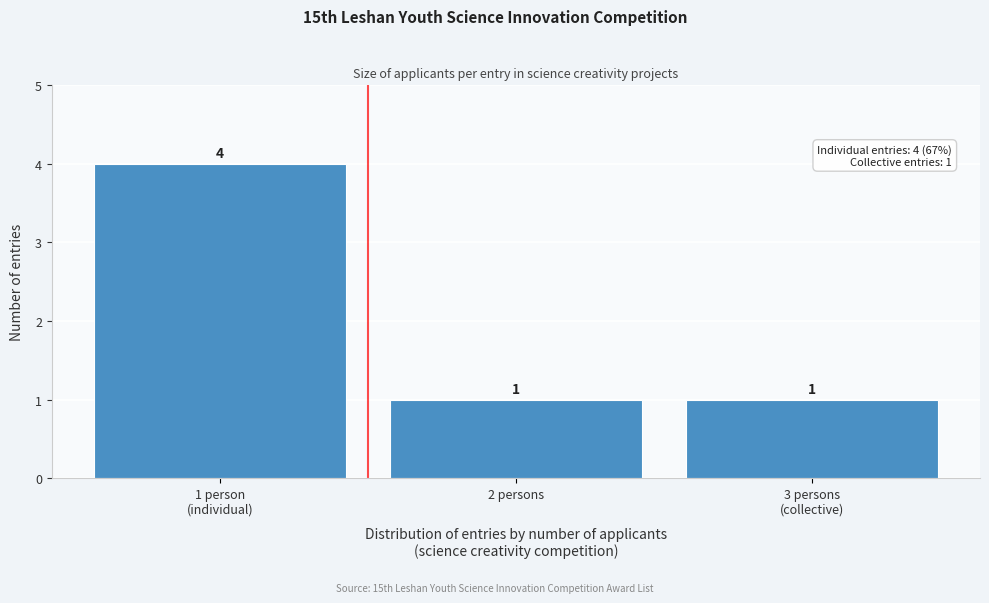

Reading right to left, transcribe all the data shown in this chart.

1	1	4